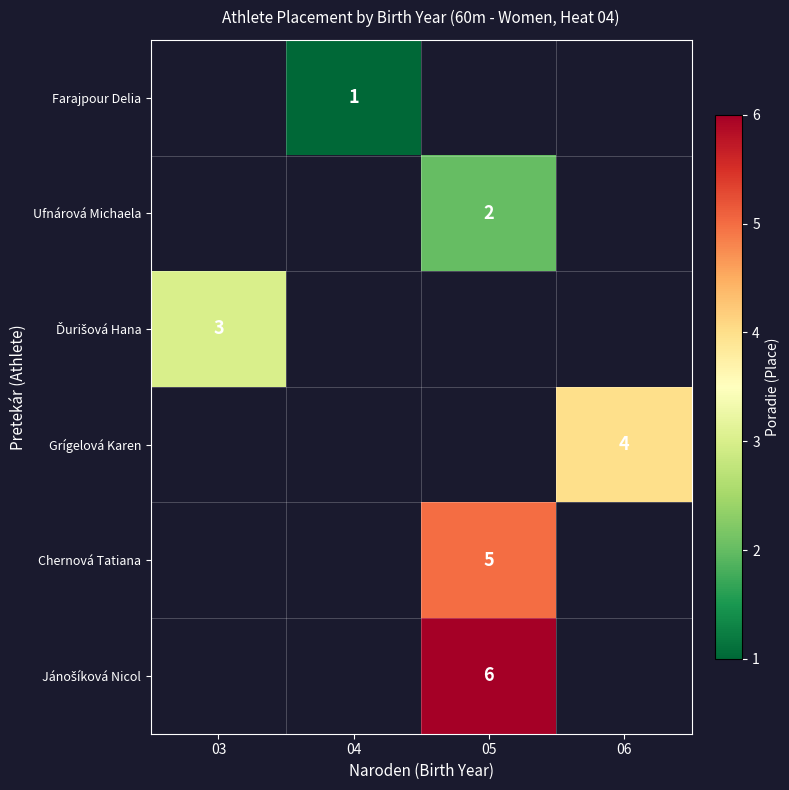

True or false: Farajpour Delia has a value of 1.5 at 04.

False